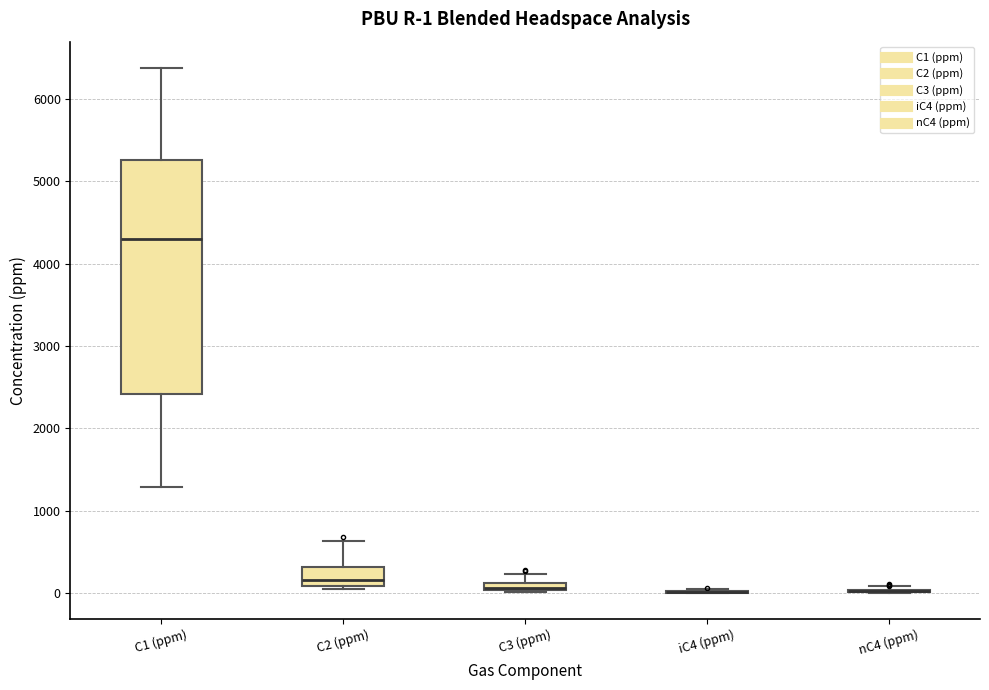

Comparing the boxes themselves (not the whiskers), which one is the tallest?

C1 (ppm)